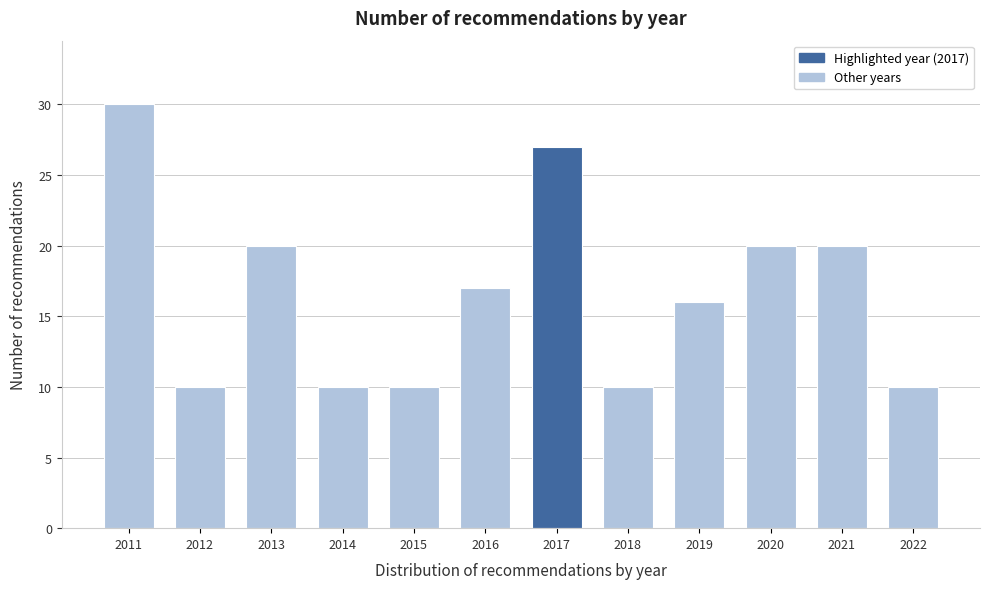

Reading left to right, transcribe all the data shown in this chart.

2011=30	2012=10	2013=20	2014=10	2015=10	2016=17	2017=27	2018=10	2019=16	2020=20	2021=20	2022=10